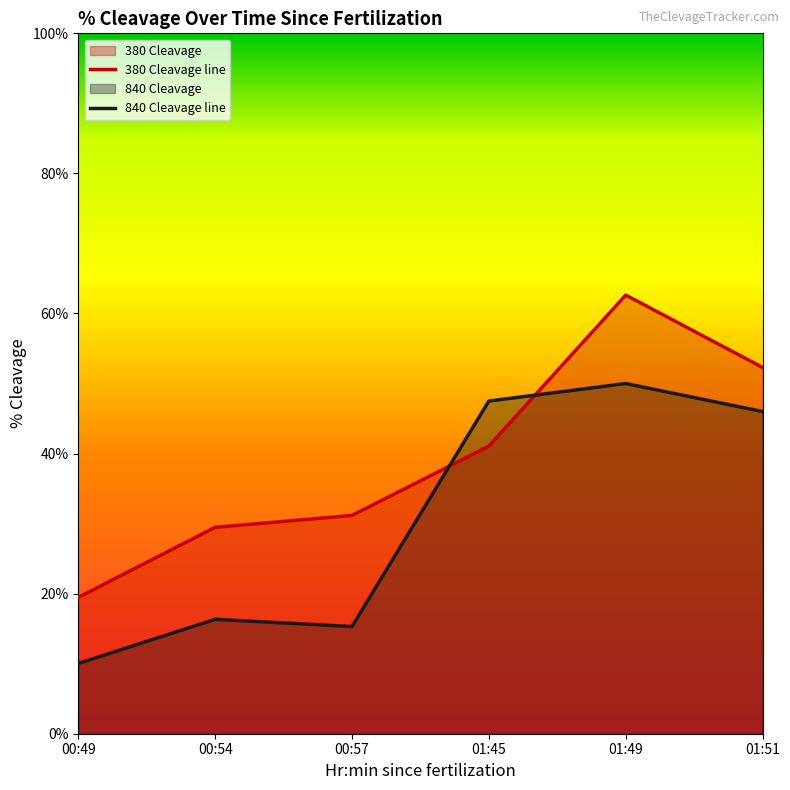

What is the label of the 5th point from the left?

01:49